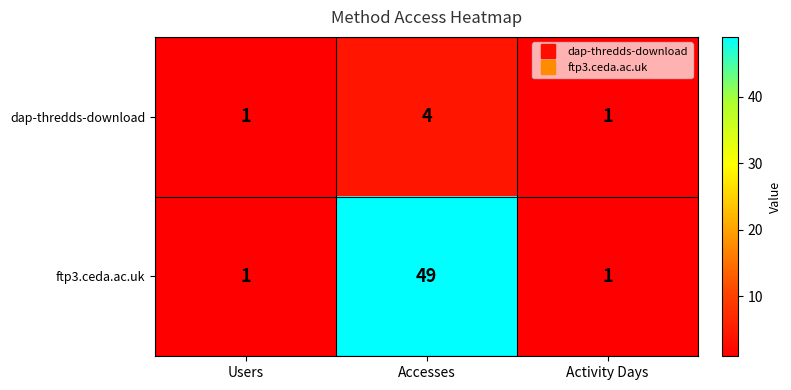

Which series changed the most between Users and Accesses?

ftp3.ceda.ac.uk